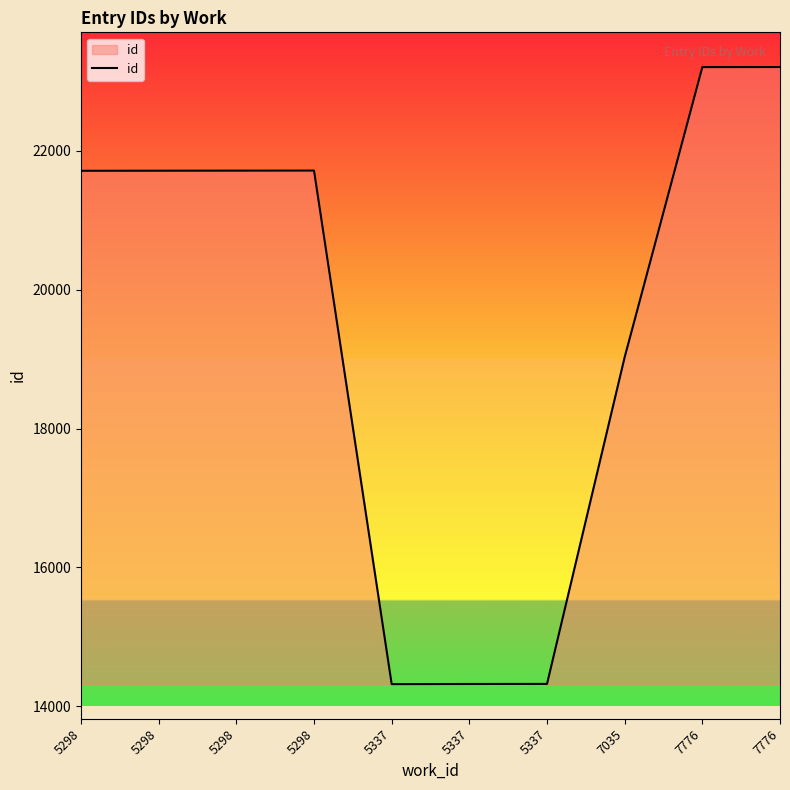

Reading left to right, what are all the values shown in this chart?

5298=21714	5298=21715	5298=21716	5298=21717	5337=14317	5337=14319	5337=14320	7035=19029	7776=23208	7776=23209